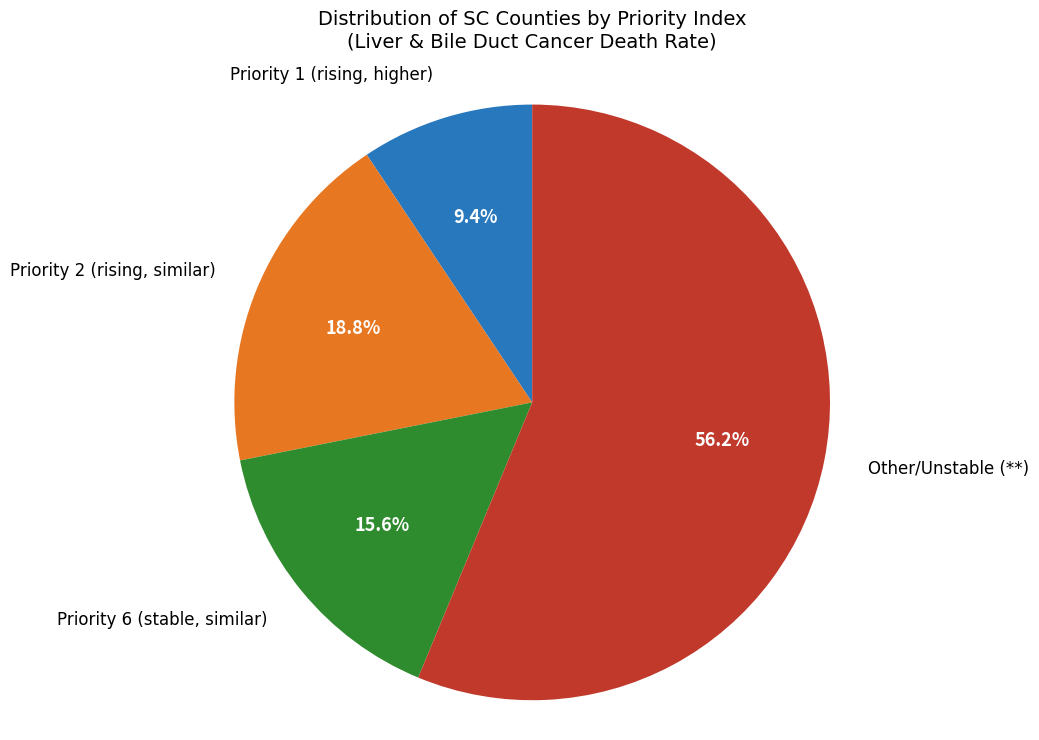

Is there a majority slice in this chart?

Yes